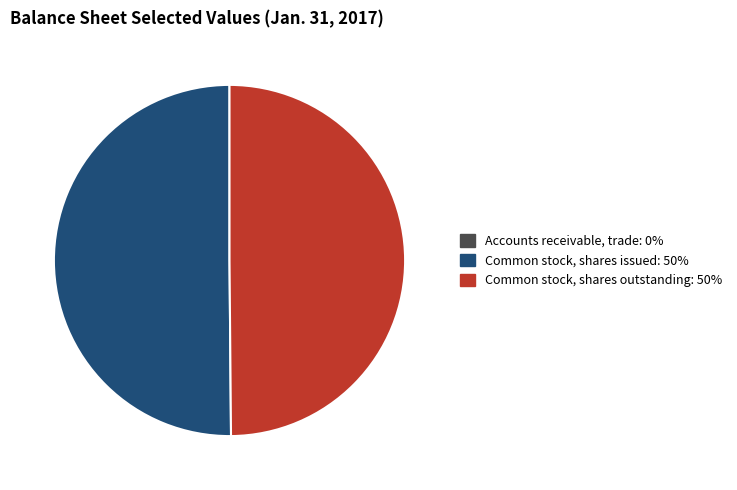

Is it true that Common stock, shares issued: 50% is 50% of the pie?

True